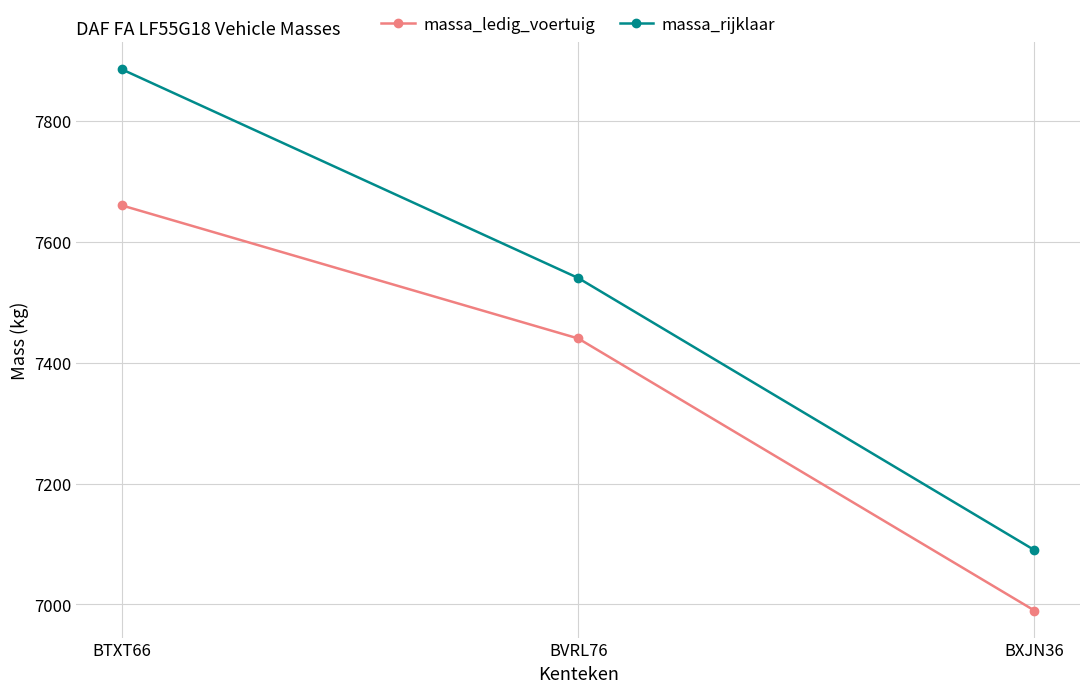

What is the difference between the massa_rijklaar values at BVRL76 and BXJN36?

450